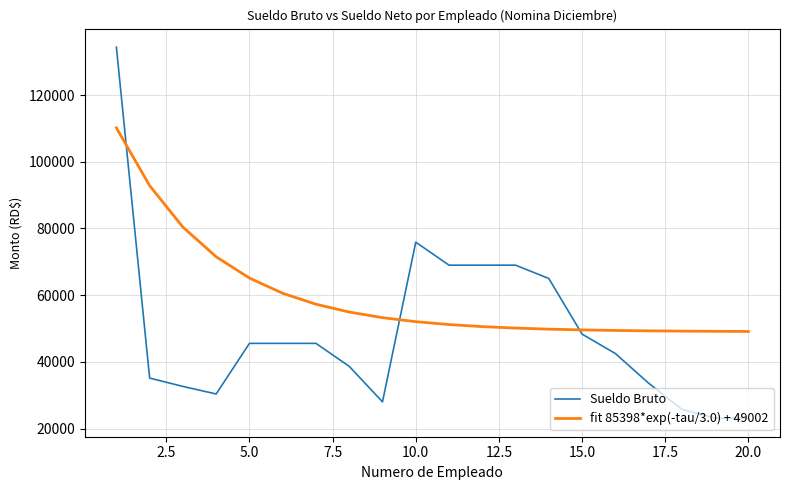

Which series ends up on top after the final intersection of fit 85398*exp(-tau/3.0) + 49002 and Sueldo Bruto?

fit 85398*exp(-tau/3.0) + 49002